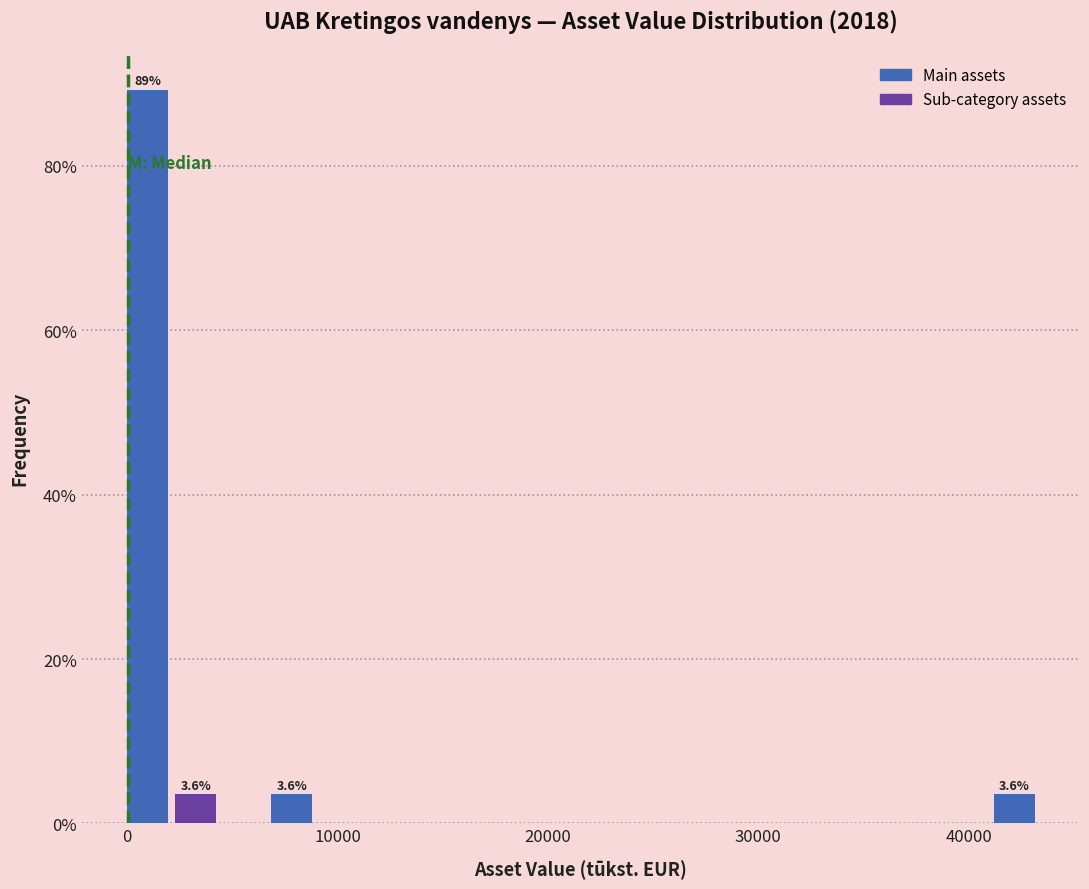

Around what value on the x-axis is the tallest bar? Give the approximate position of its centre, as read against the axis.

1000